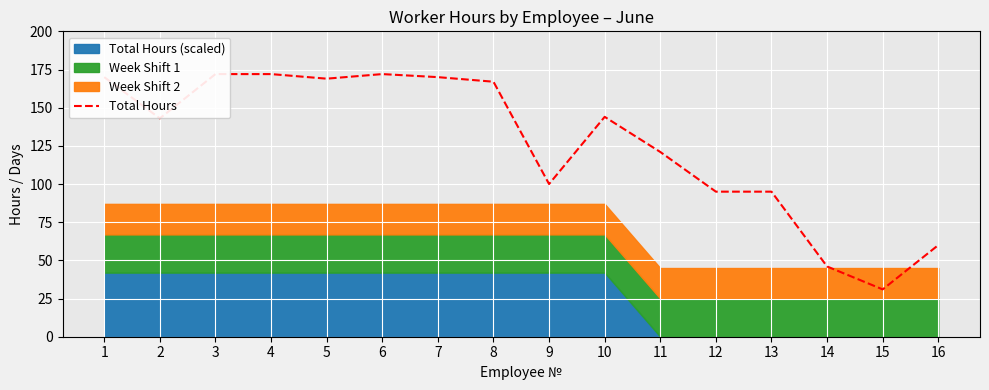

How many values exceed 144?

7